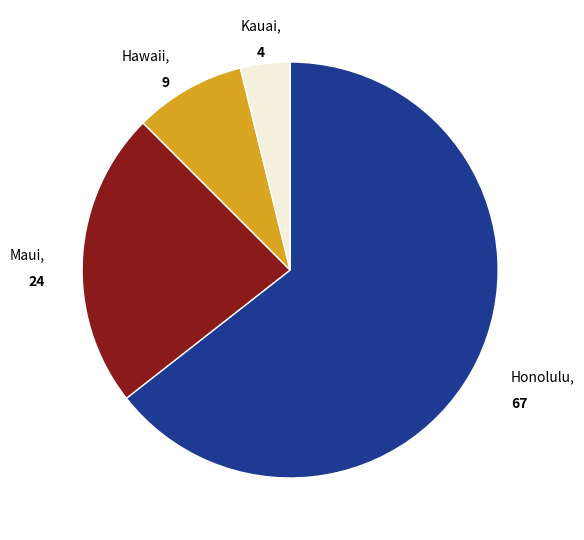

Rank the categories by value from highest to lowest.

Honolulu, Maui, Hawaii, Kauai